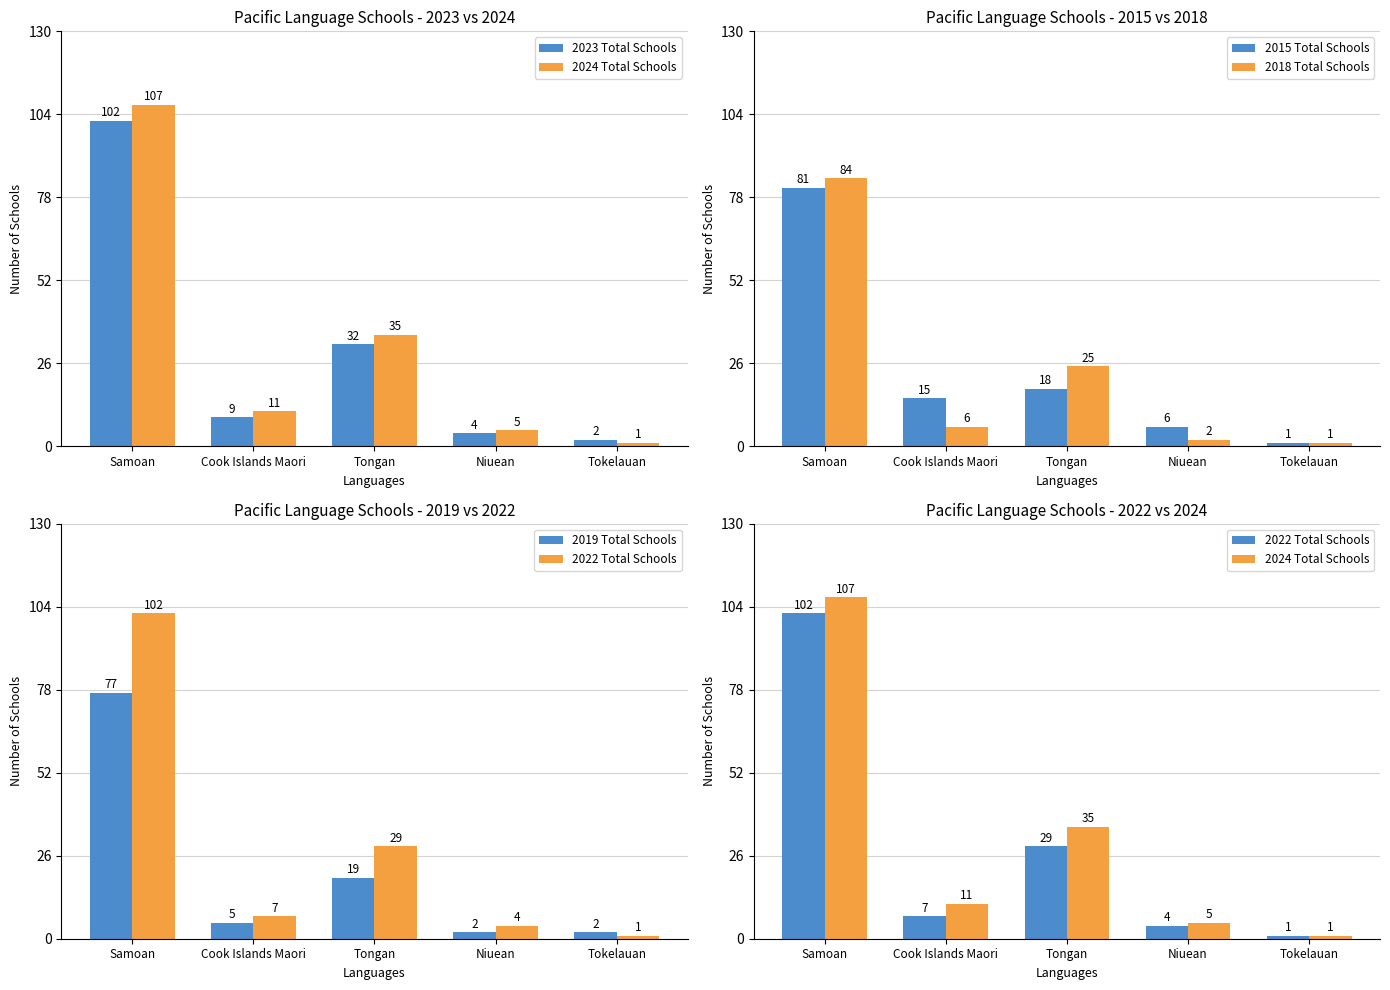

What is the highest value of the 2019 Total Schools series?

77